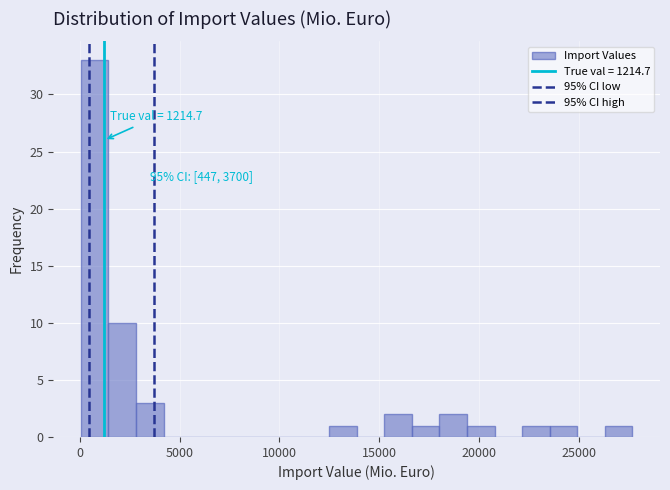

Around what value on the x-axis is the tallest bar? Give the approximate position of its centre, as read against the axis.

500